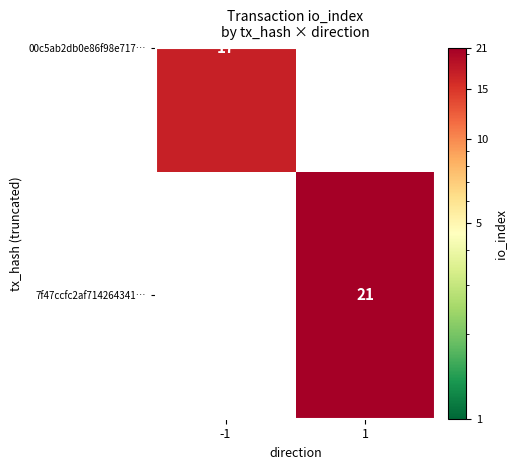

List the labels in order of value, largest first.

1, -1